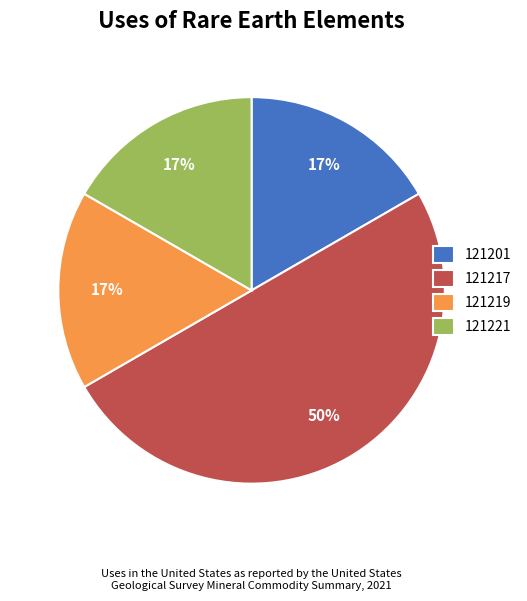

What percentage is the 121221 slice, to the nearest percent?

17%